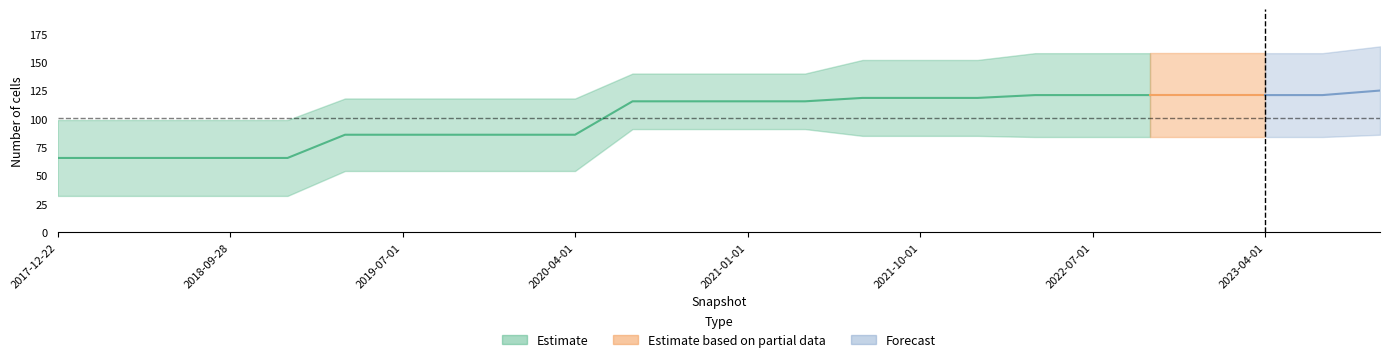

What value does the one_cell series have at 2019-07-01?

54